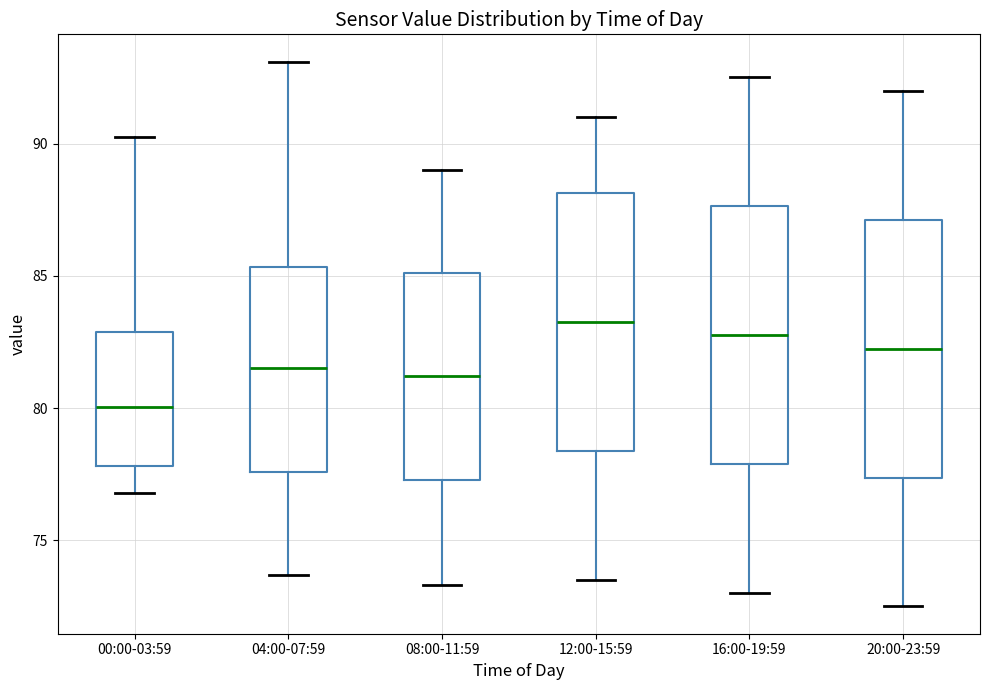

Reading left to right, read every box against the y-axis: the position of its median line, the range the box covers, and the ends of its whiskers. The values are not printed on the chart, so give them approximately, as read against the axis.

00:00-03:59: median 80.0, box 78.0 to 83.0, whiskers 77.0 to 90.0
04:00-07:59: median 81.5, box 77.5 to 85.5, whiskers 73.5 to 93.0
08:00-11:59: median 81.0, box 77.5 to 85.0, whiskers 73.5 to 89.0
12:00-15:59: median 83.5, box 78.5 to 88.0, whiskers 73.5 to 91.0
16:00-19:59: median 83.0, box 78.0 to 87.5, whiskers 73.0 to 92.5
20:00-23:59: median 82.5, box 77.5 to 87.0, whiskers 72.5 to 92.0